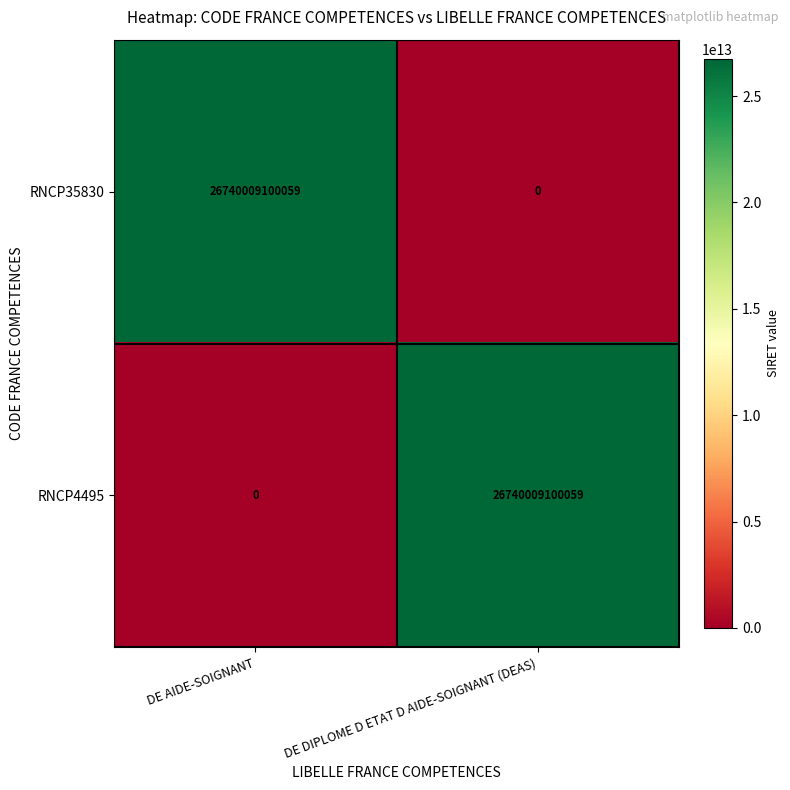

True or false: RNCP4495 has a value of 39578089057298 at DE DIPLOME D ETAT D AIDE-SOIGNANT (DEAS).

False